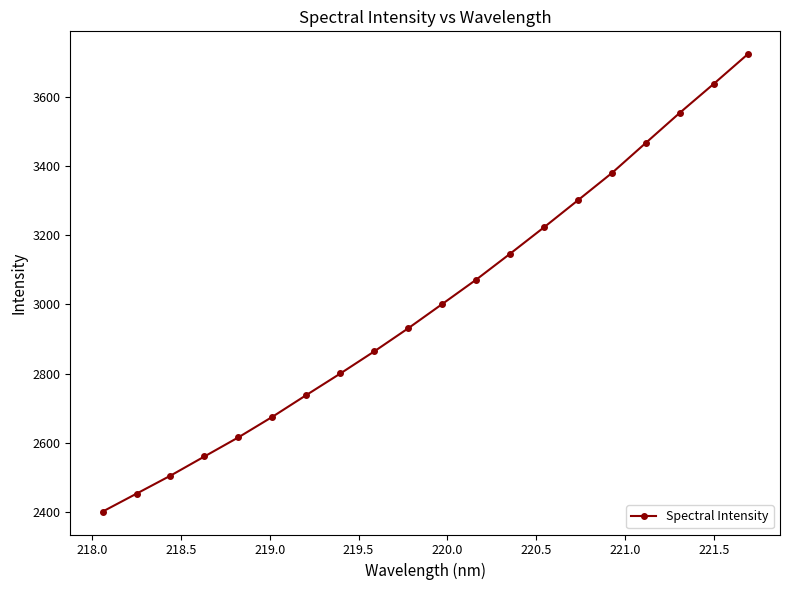

What is the maximum value shown in the chart?

3723.7